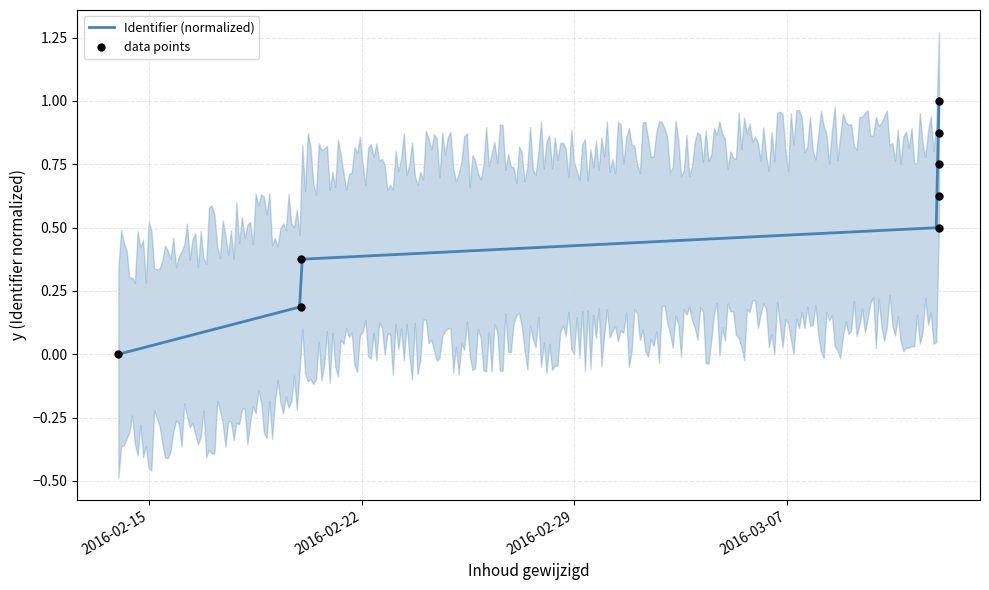

Between 2016-03-12 and 2016-02-14, which is larger?

2016-03-12